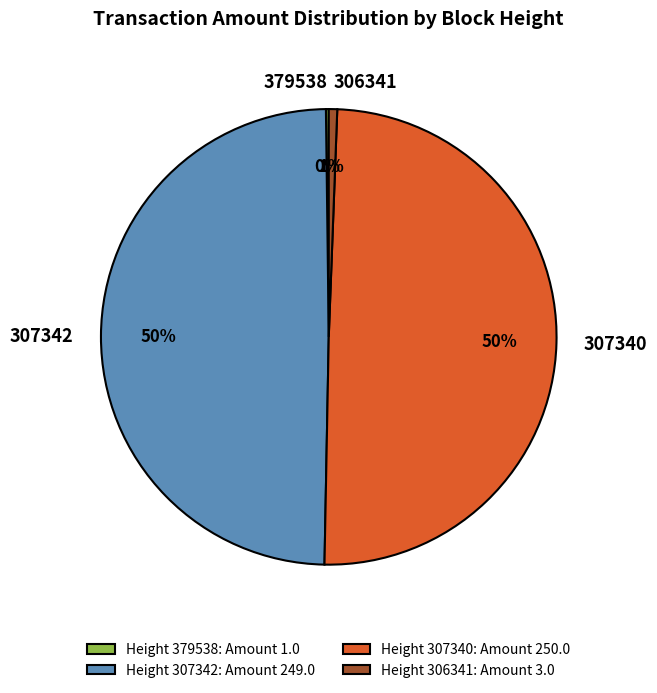

To the nearest percent, what portion does Height 306341: Amount 3.0 represent?

1%